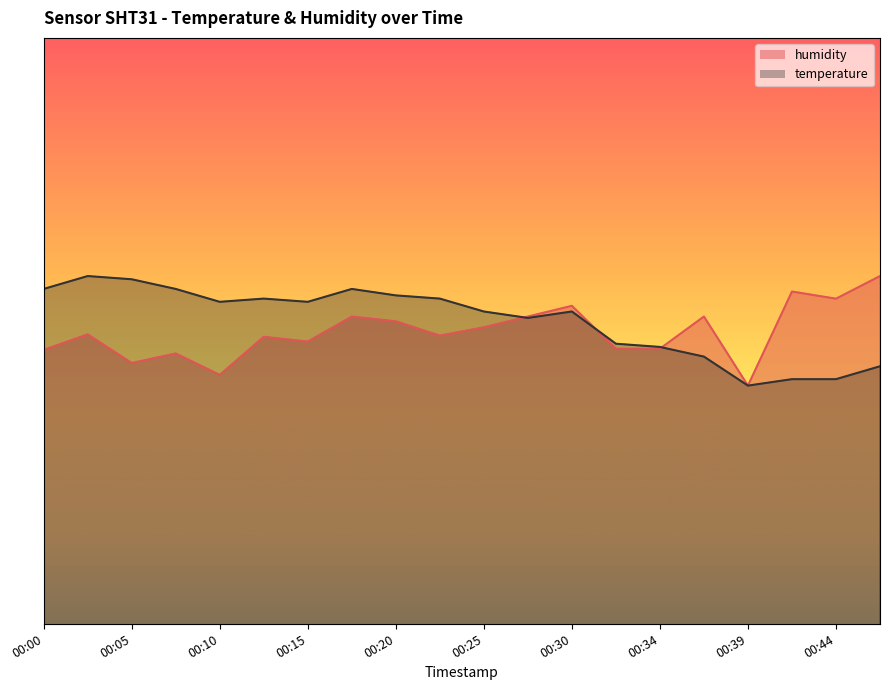

What is the value of the temperature point at the 18th from the left?

85.5